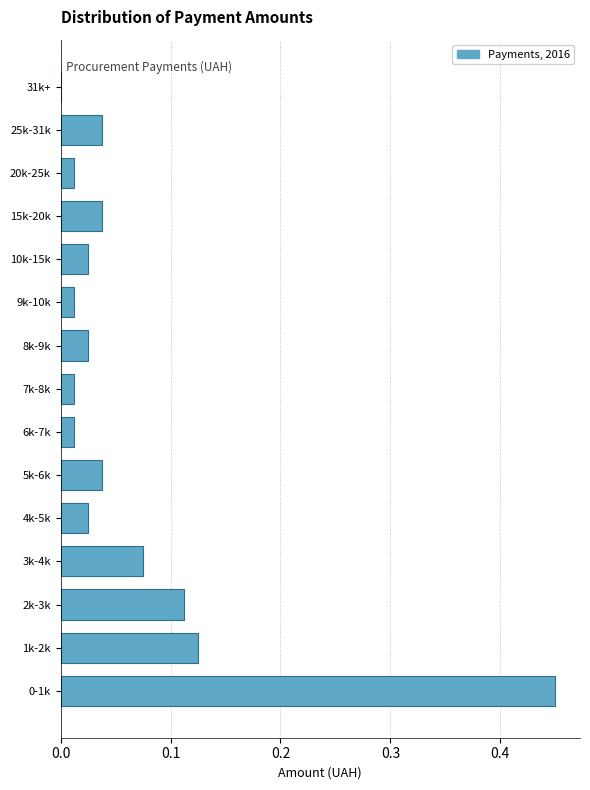

The value at 3k-4k is 0.0. True or false?

False